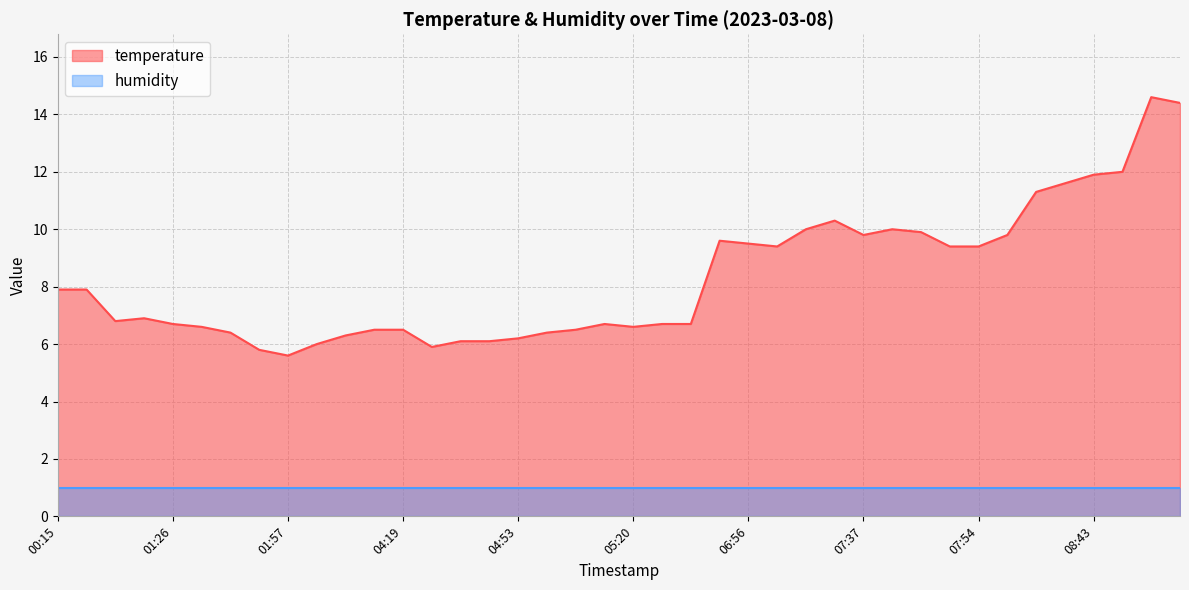

The chart shows a value of 5.6 at 01:57. True or false?

True